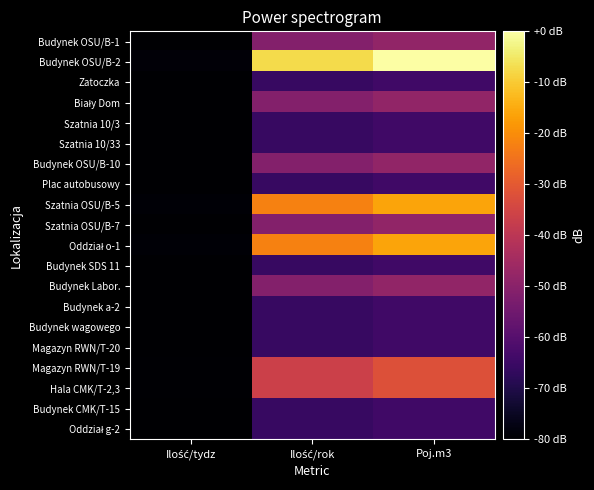

List the series in order of their peak value, highest first.

Budynek OSU/B-2, Szatnia OSU/B-5, Oddział o-1, Magazyn RWN/T-19, Hala CMK/T-2,3, Budynek OSU/B-1, Biały Dom, Budynek OSU/B-10, Szatnia OSU/B-7, Budynek Labor., Zatoczka, Szatnia 10/3, Szatnia 10/33, Plac autobusowy, Budynek SDS 11, Budynek a-2, Budynek wagowego, Magazyn RWN/T-20, Budynek CMK/T-15, Oddział g-2